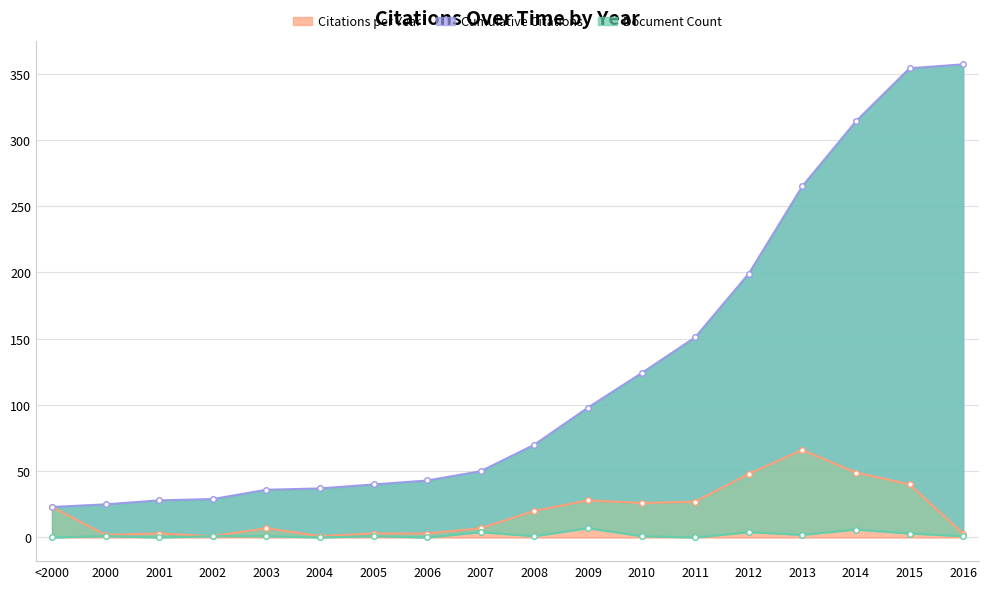

How many lines are shown in the chart?

3